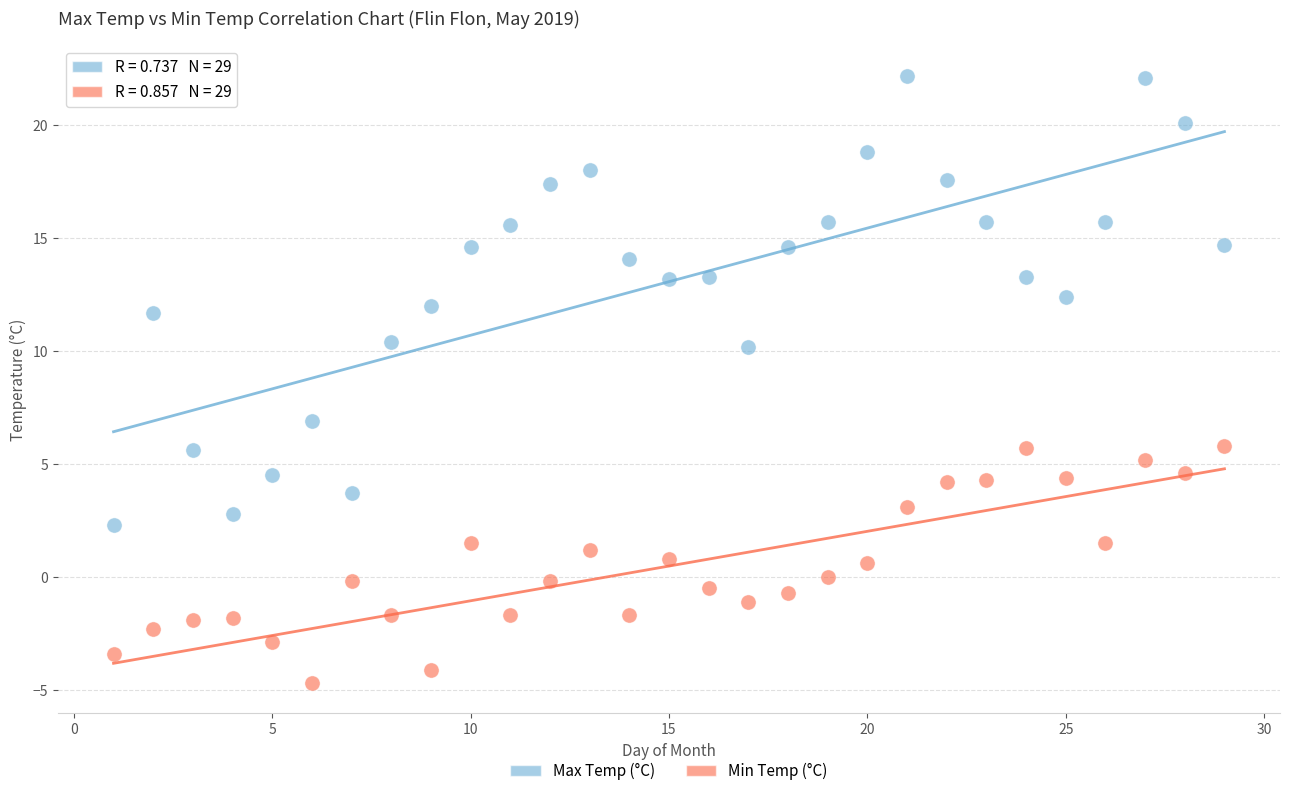

Which series has the widest spread of Y values?

Max Temp (°C)